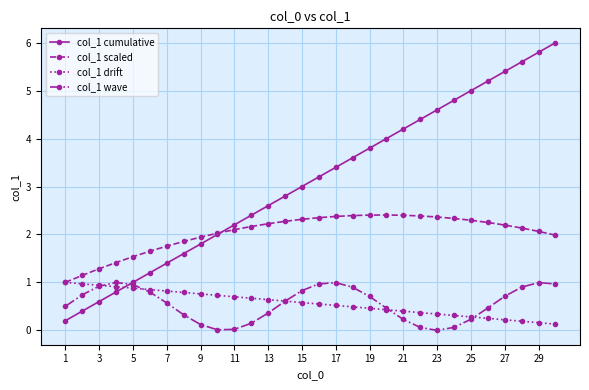

What is the value of the col_1 drift point at the 29th from the left?

0.2